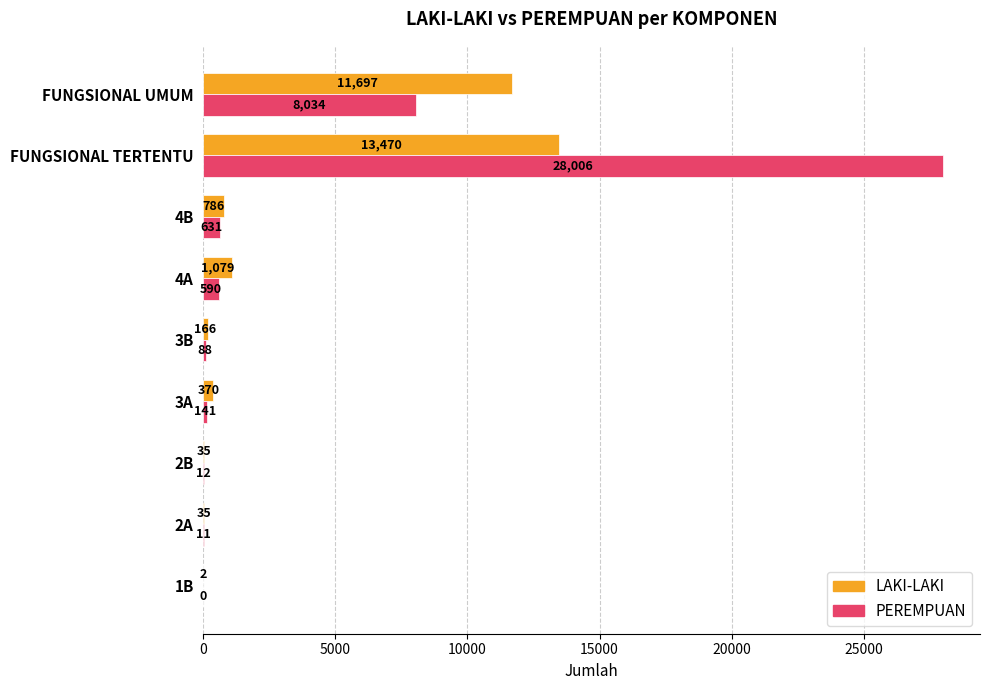

Read the PEREMPUAN value at 3B, to the nearest 50.

100